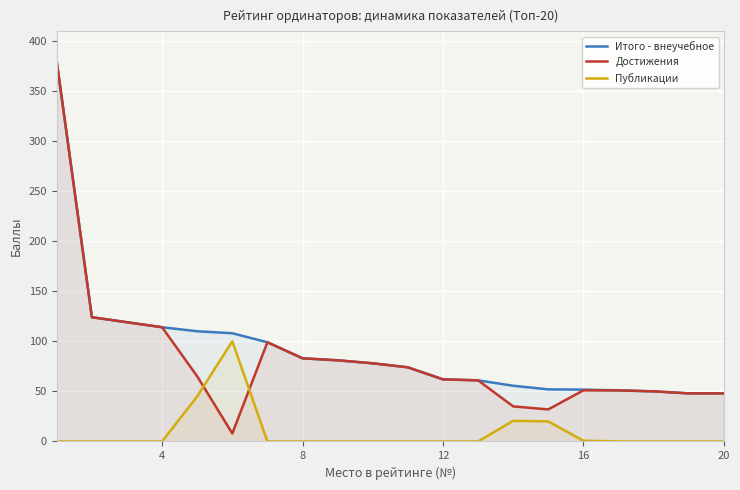

Reading right to left, extract all data points from this chart.

Итого - внеучебное: 48.0	48.0	50.0	51.0	51.8	52.0	55.6	61.0	62.0	74.0	78.0	81.0	83.0	99.0	108.0	110.0	114.0	119.0	124.0	379.0
Достижения: 48.0	48.0	50.0	51.0	51.0	32.0	35.0	61.0	62.0	74.0	78.0	81.0	83.0	99.0	8.0	65.0	114.0	119.0	124.0	379.0
Публикации: 0.0	0.0	0.0	0.0	0.8	20.0	20.6	0.0	0.0	0.0	0.0	0.0	0.0	0.0	100.0	45.0	0.0	0.0	0.0	0.0